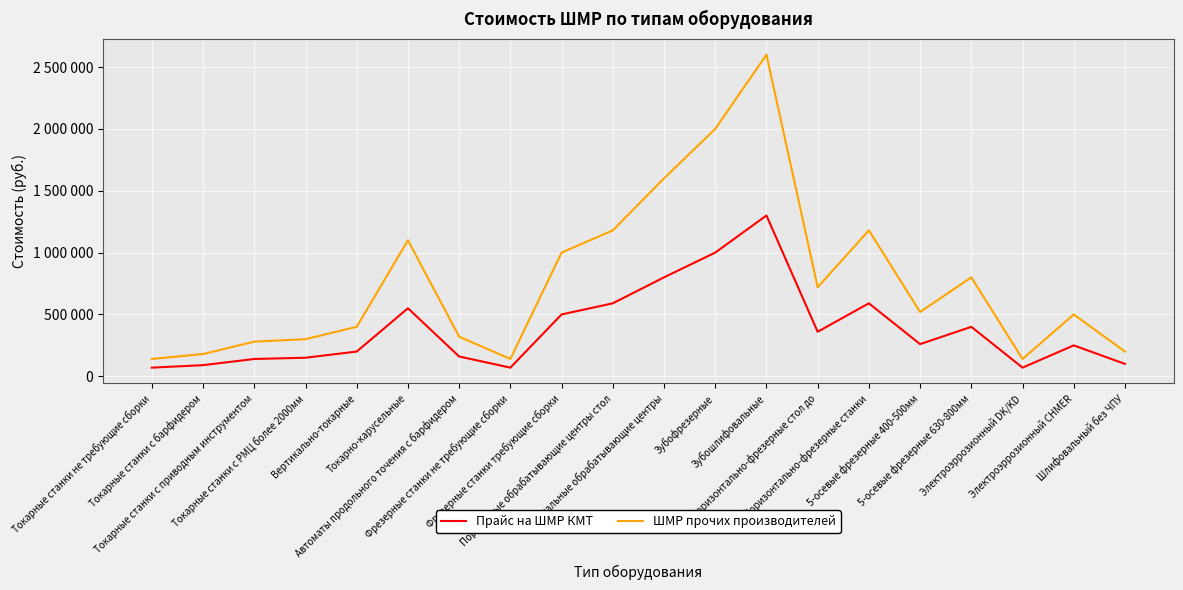

Does the chart display data point markers on the line(s)?

No